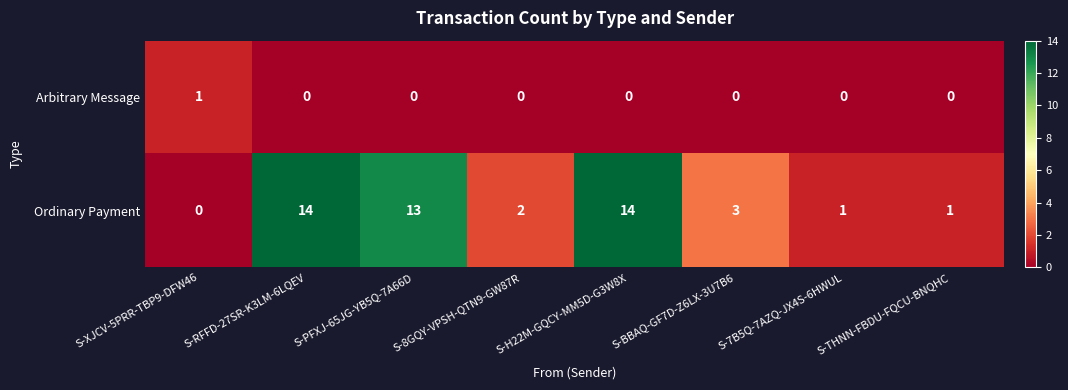

What is the average value of the Ordinary Payment series?

6